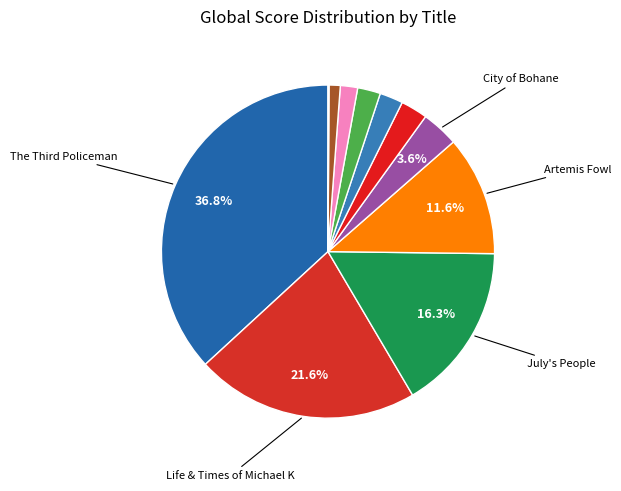

Count the number of slices in the pie.

11